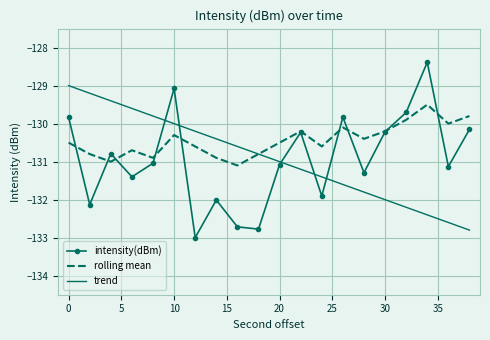

Which series has the largest total across all categories?

rolling mean